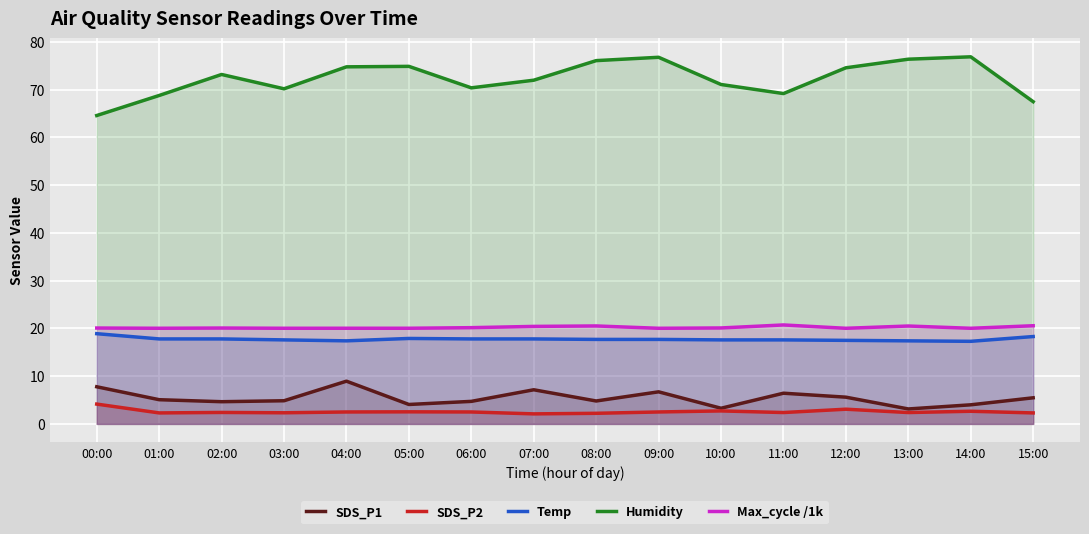

How many series are shown in this chart?

5